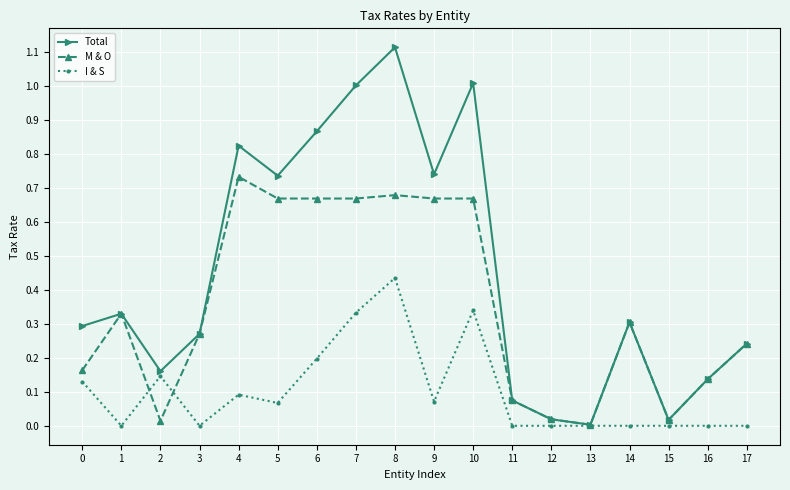

How many series are shown in this chart?

3